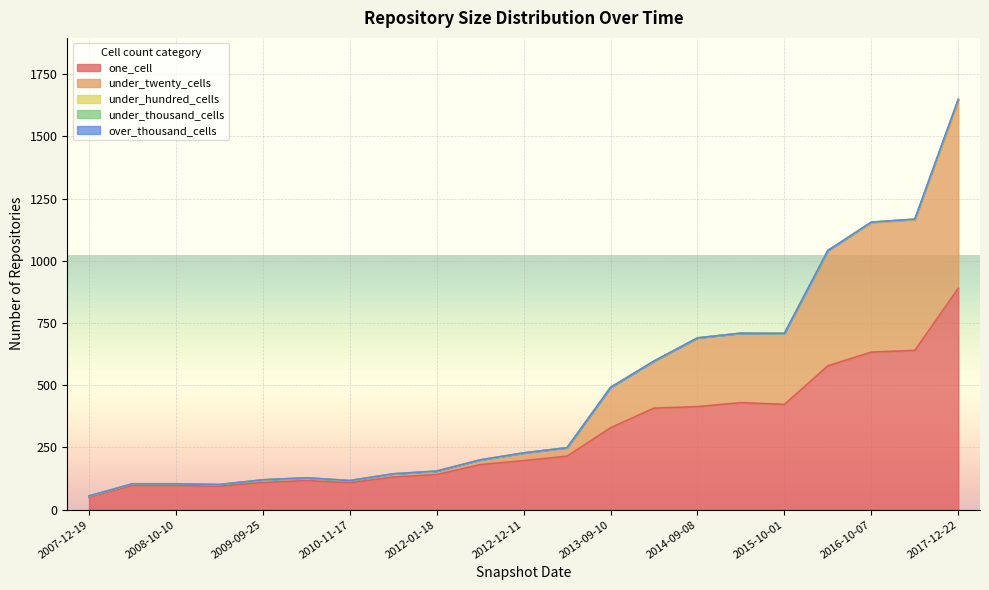

At which category does one_cell reach its first local peak?

2010-04-01